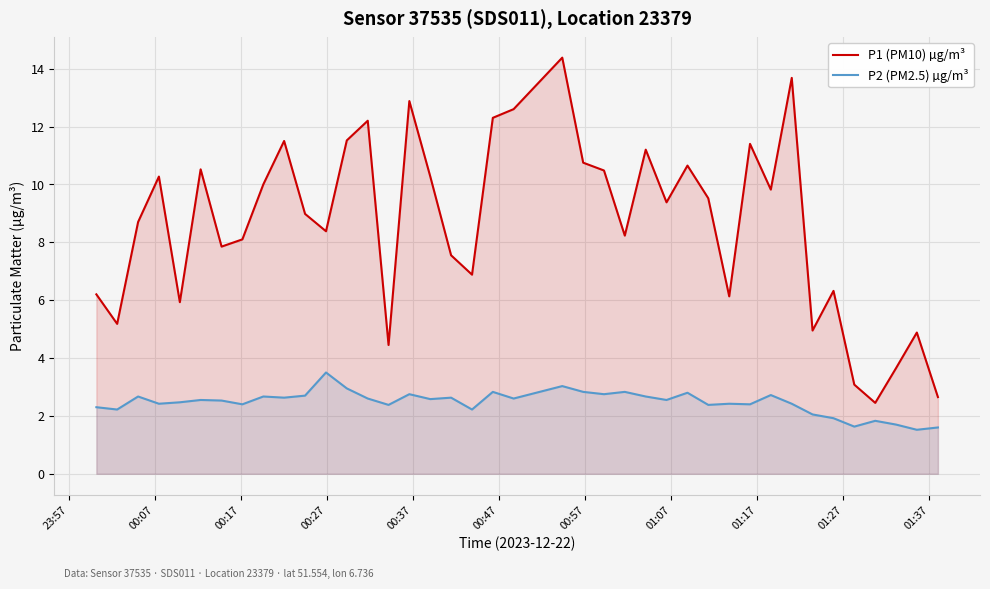

What is the highest value of the P2 (PM2.5) µg/m³ series?

3.5